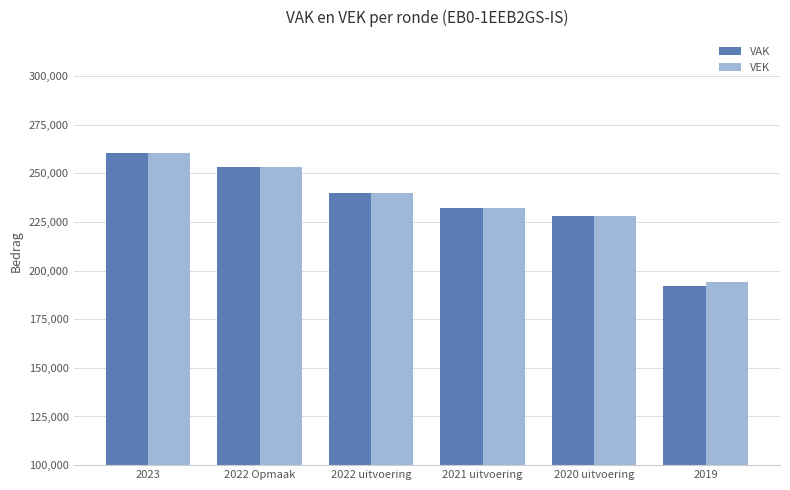

Which series has the largest range (max minus min)?

VAK